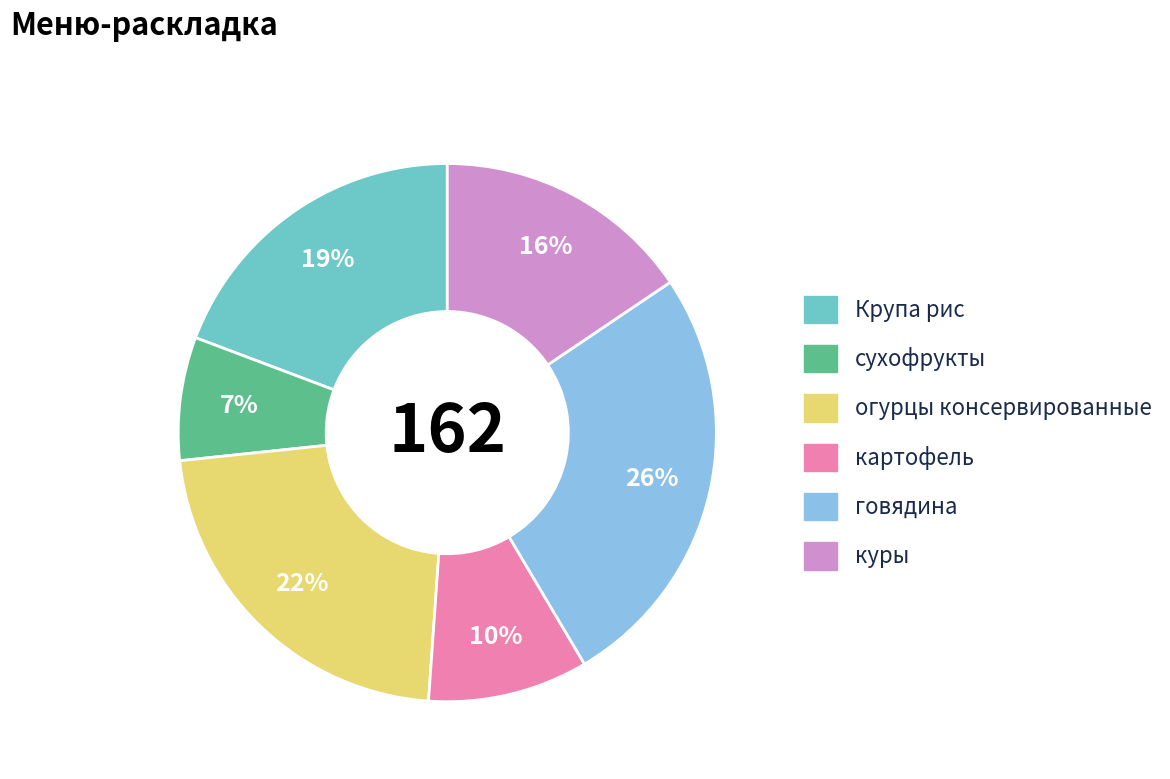

How many slices are in this pie chart?

6